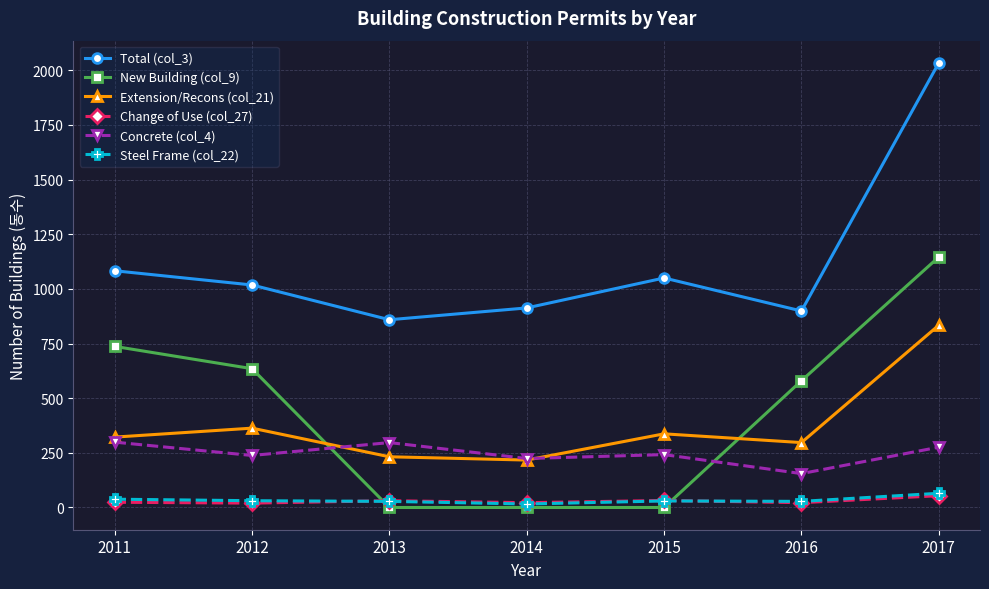

The value of Total (col_3) at 2014 is 913. True or false?

True